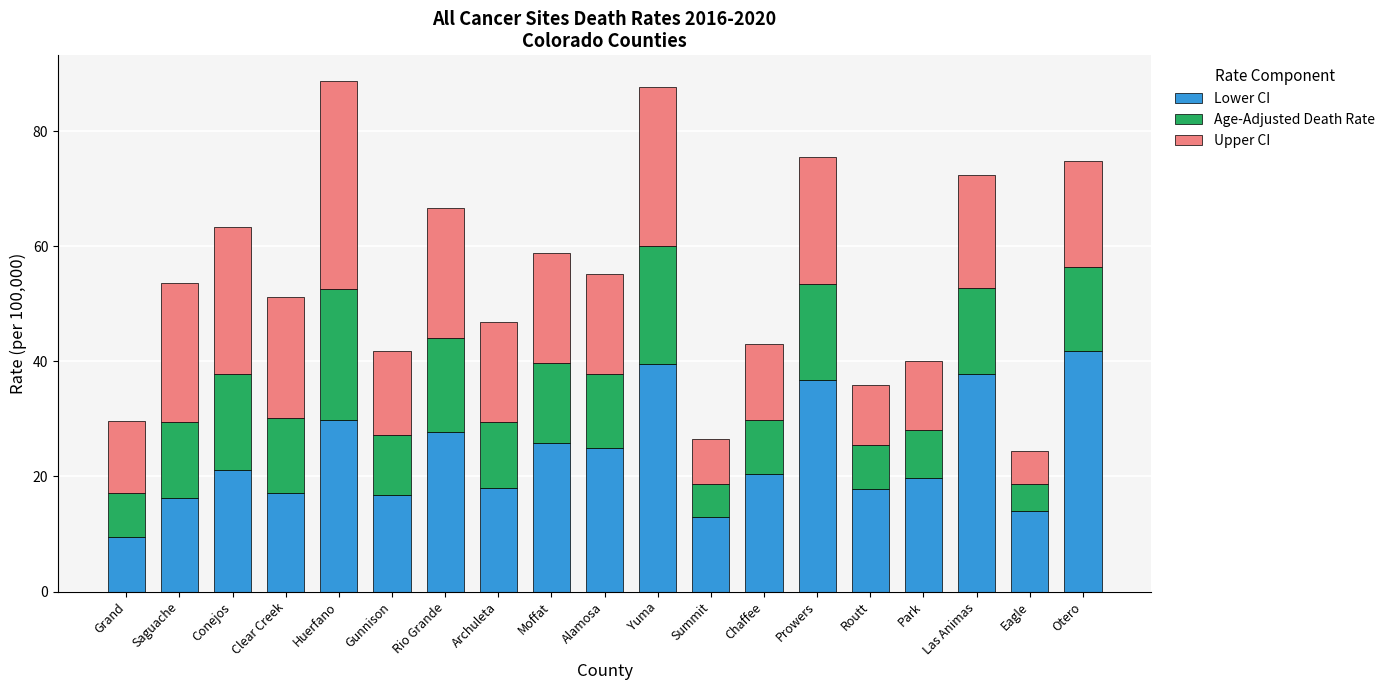

What is the approximate value of Lower CI at Las Animas?

37.9